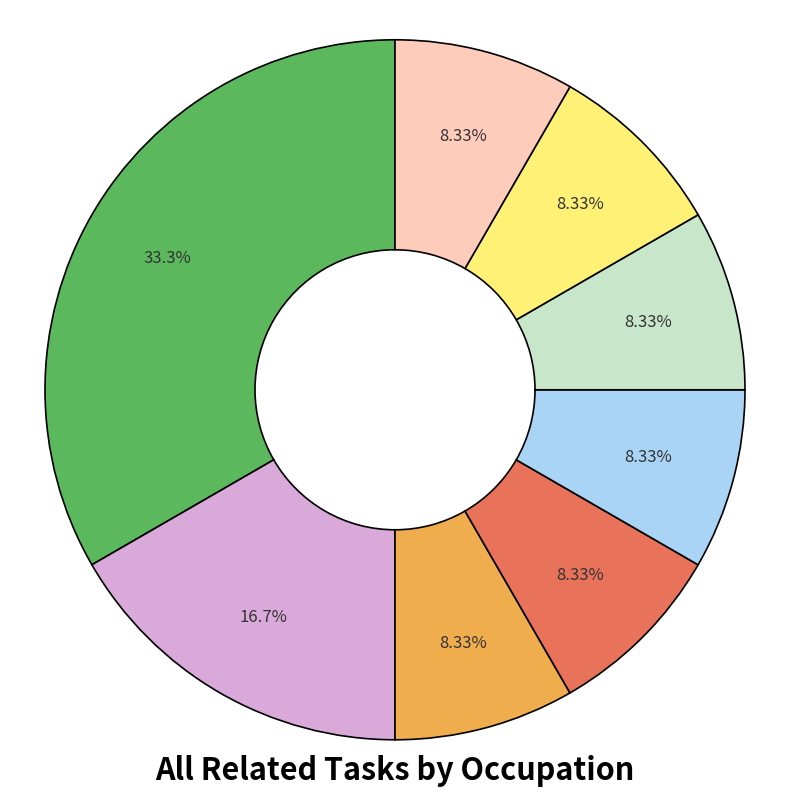

Is there any slice that represents more than half of the pie?

No